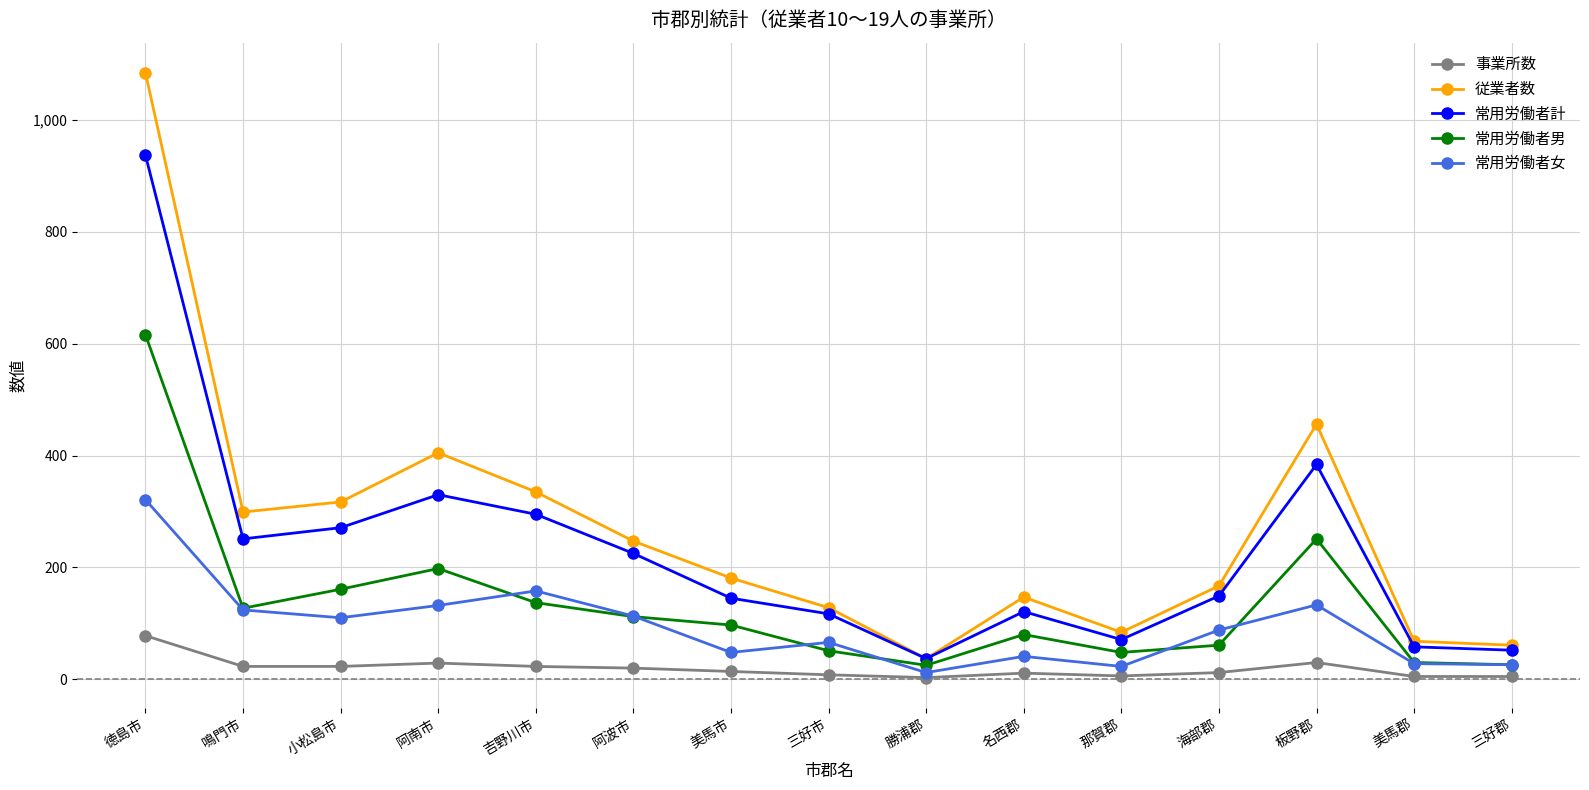

True or false: 従業者数 and 事業所数 intersect in this chart.

False